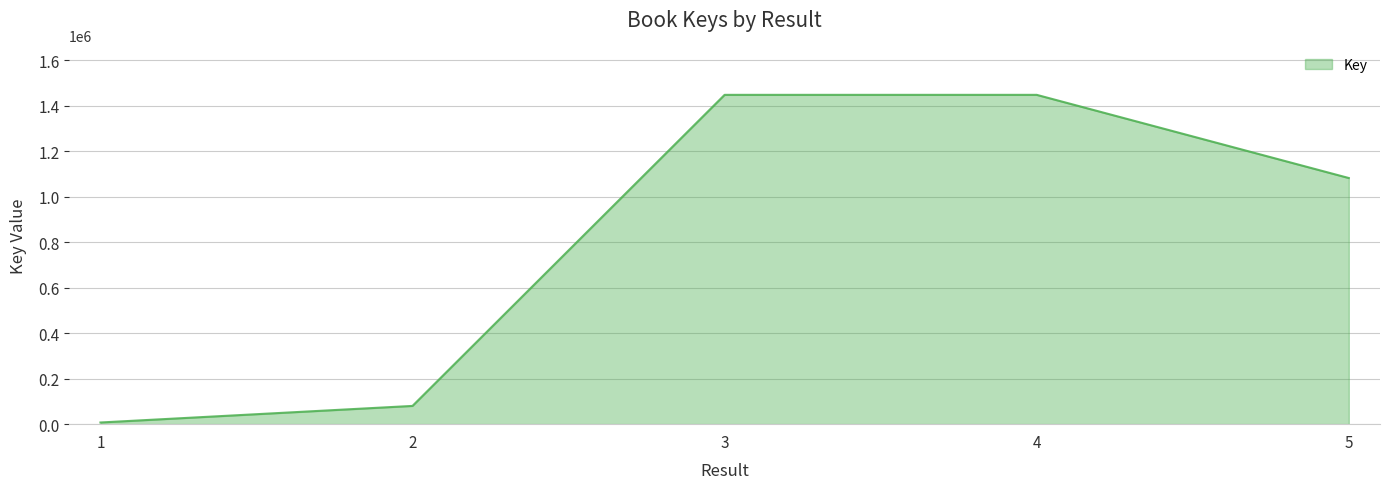

Which label corresponds to the smallest value in the chart?

1